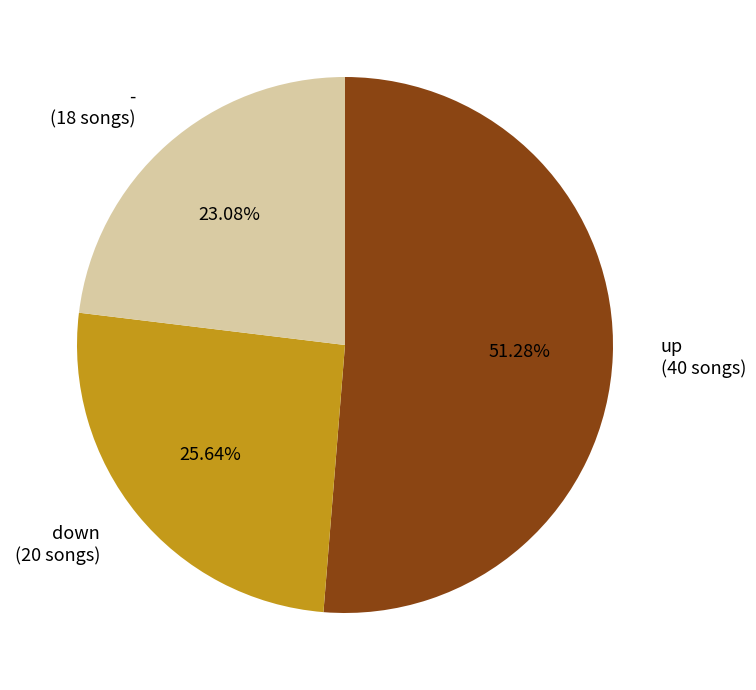

Count the number of slices in the pie.

3